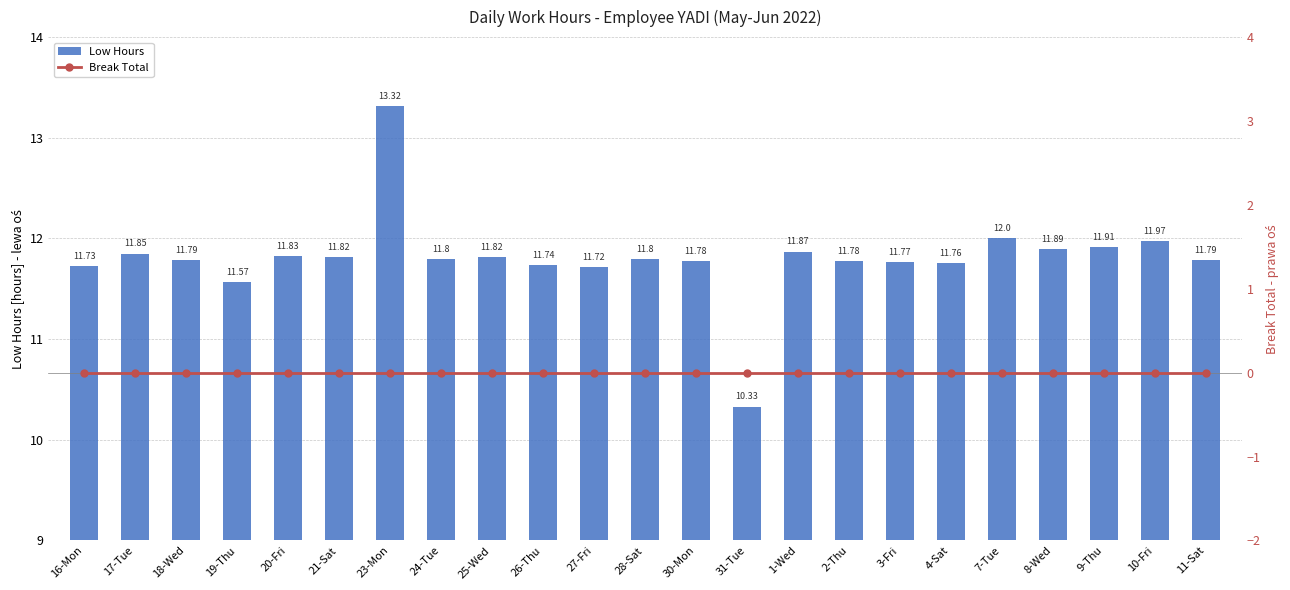

Which series has the widest spread of values?

Low Hours